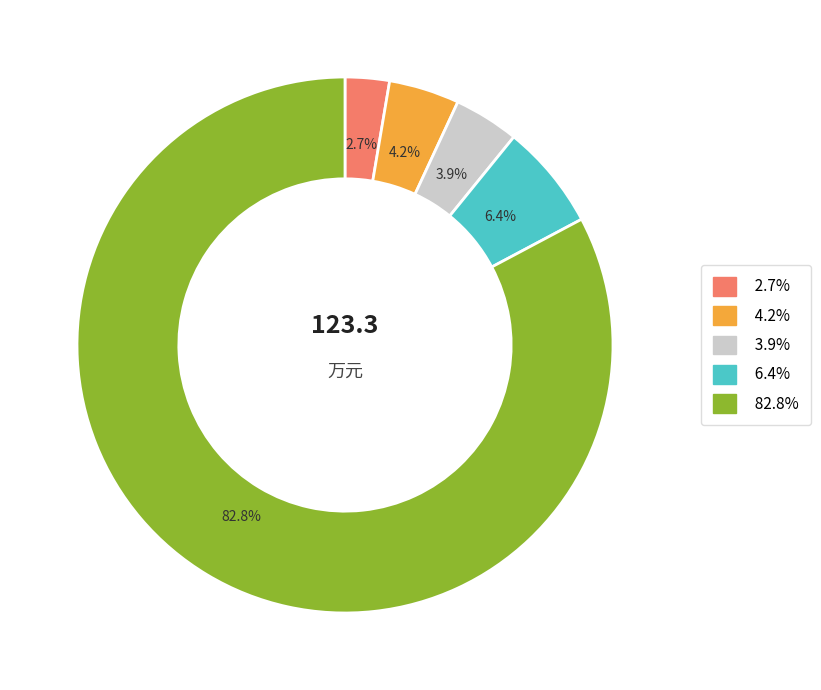

Is there any slice that represents more than half of the pie?

Yes